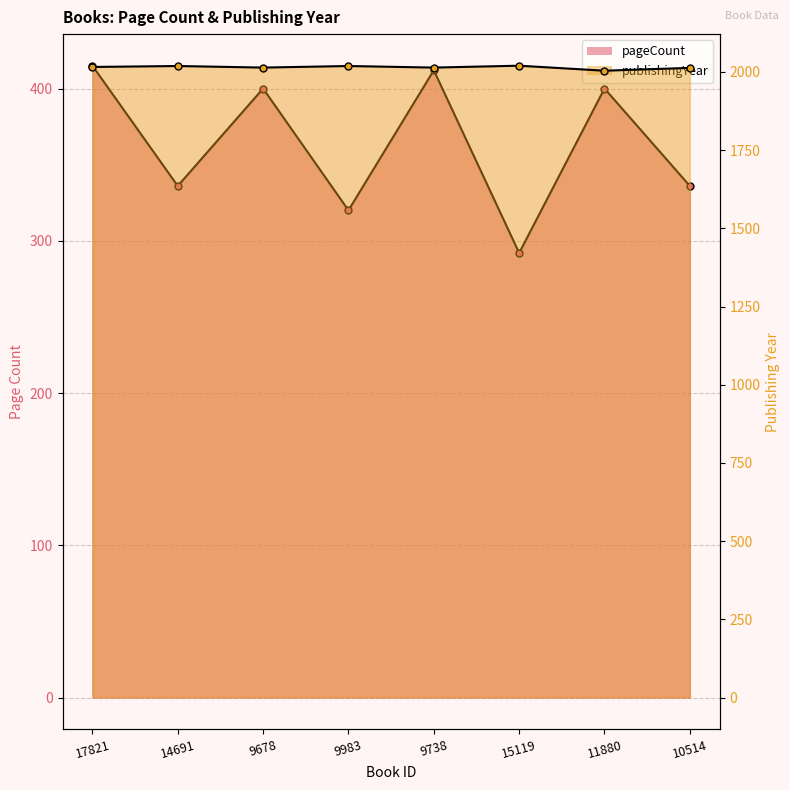

True or false: publishingYear has a value of 515 at 9678.

False